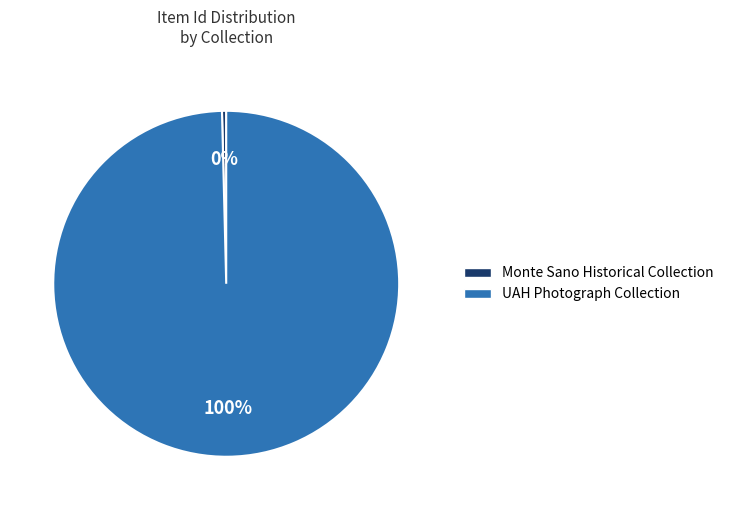

Do UAH Photograph Collection and Monte Sano Historical Collection together represent more than half of the pie?

Yes